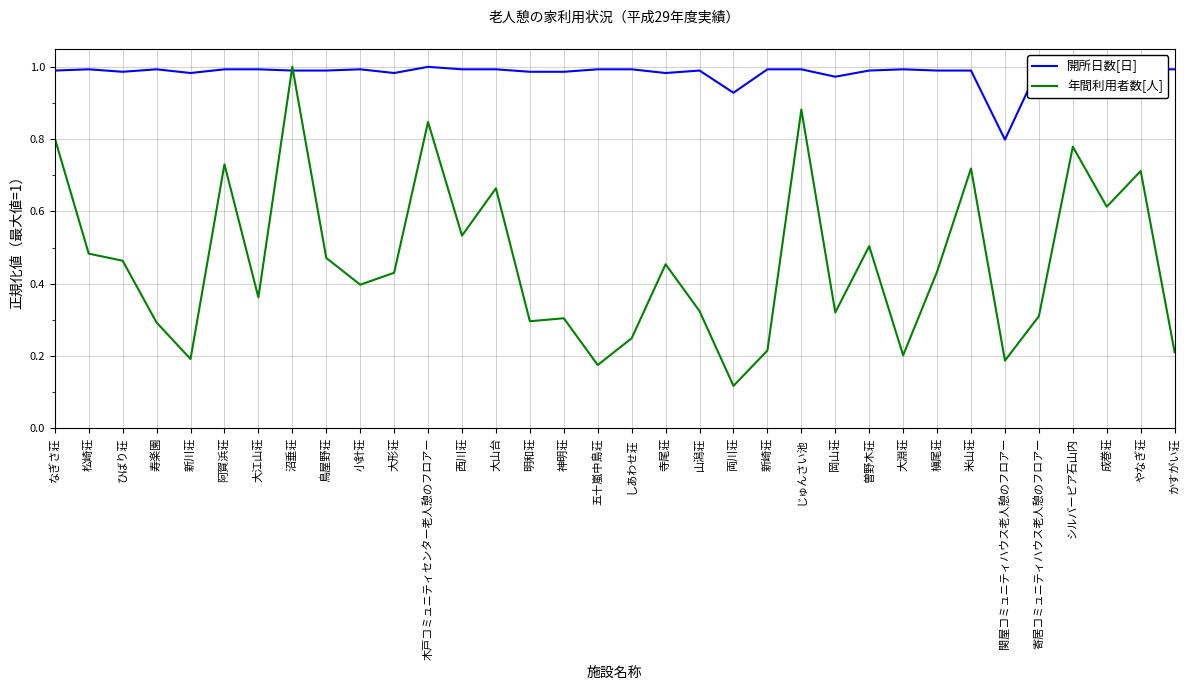

What are all the series names shown in the legend?

開所日数[日], 年間利用者数[人]